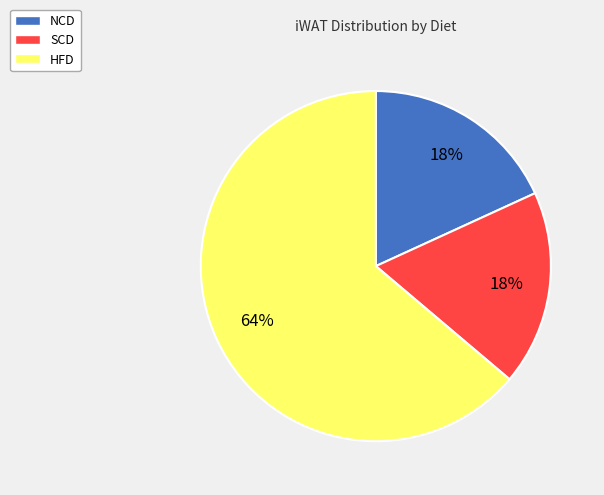

Is the sum of HFD and SCD greater than half?

Yes